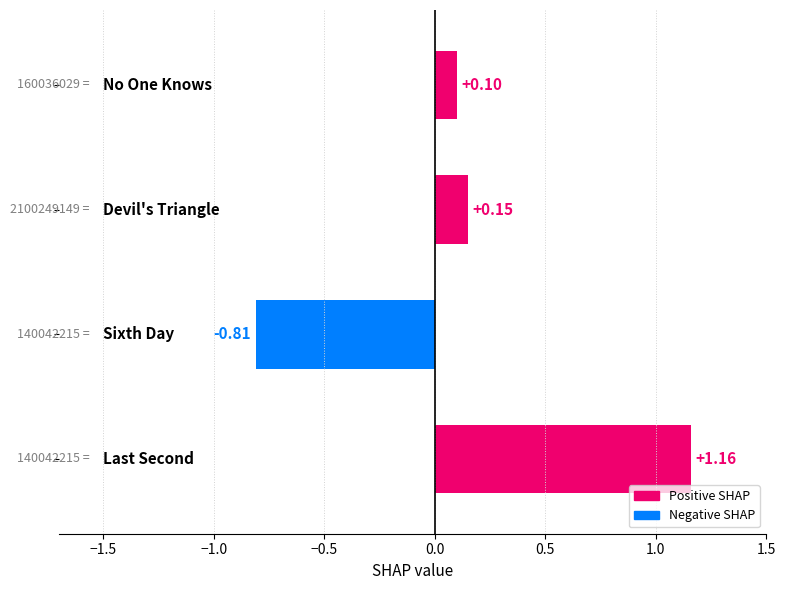

What is the difference between the second highest and minimum values?

1.0